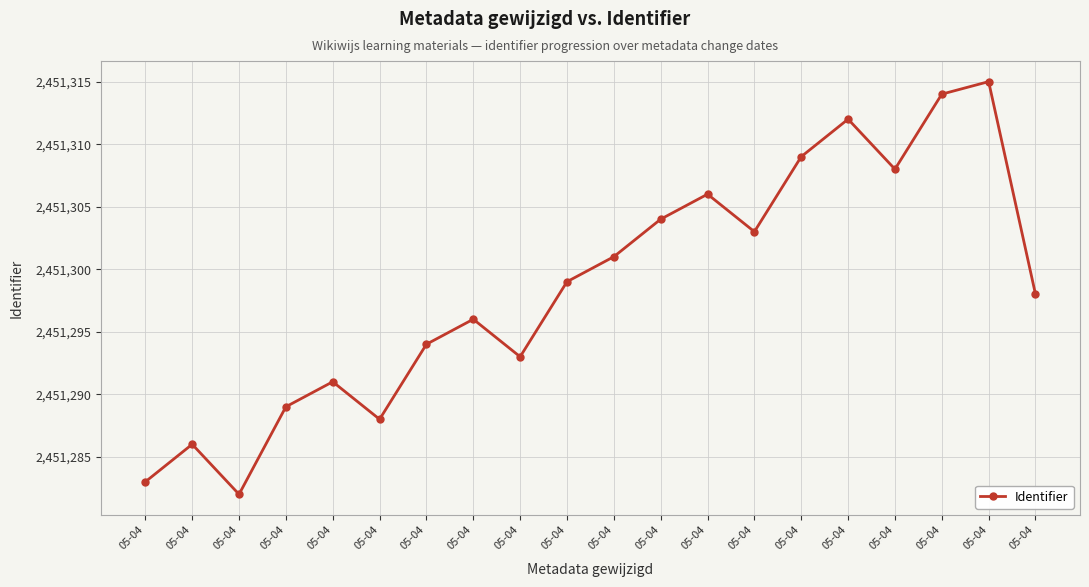

What is the difference between the maximum and minimum values?

33